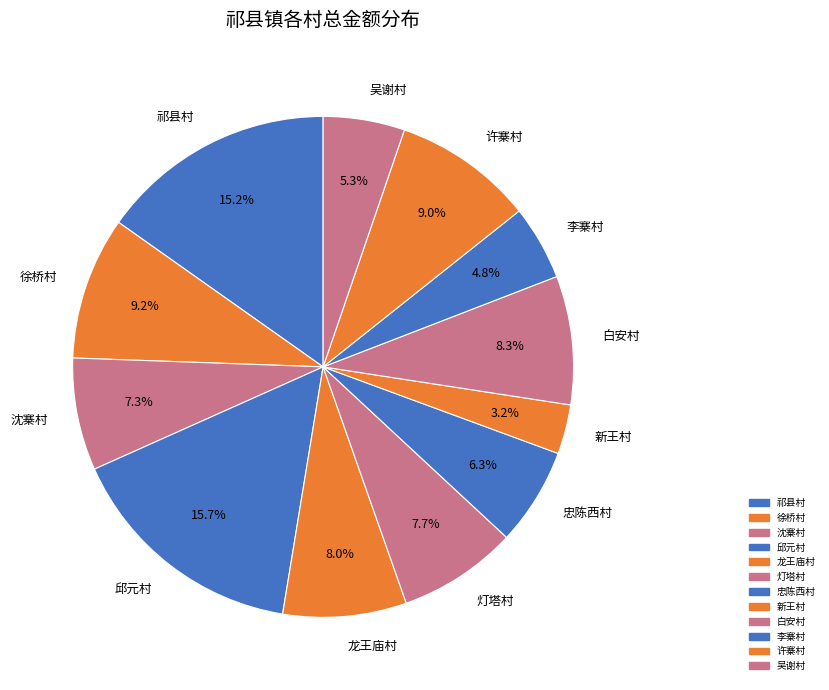

Which category has the smallest portion of the pie?

新王村